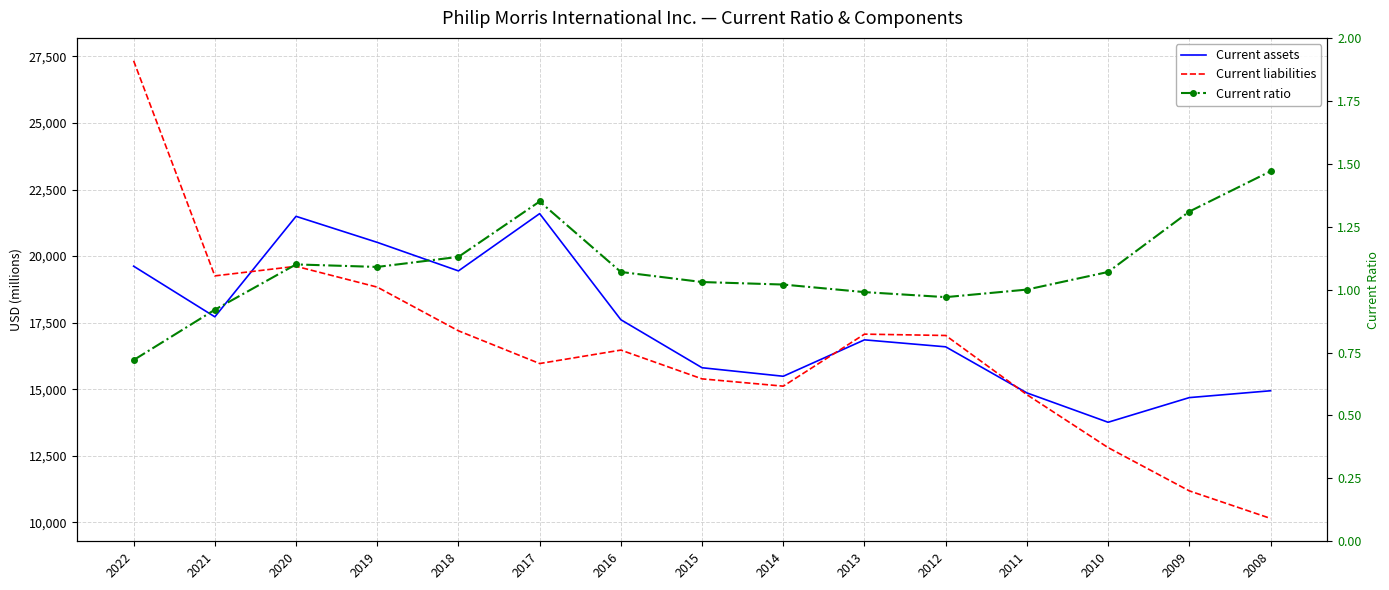

In Current assets, how many points are higher than both neighbors (excluding endpoints)?

3